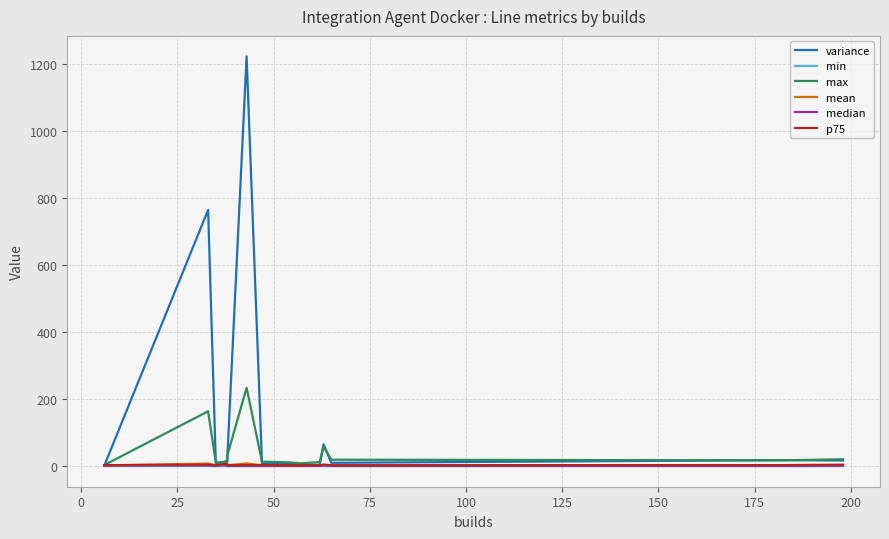

True or false: variance and p75 intersect in this chart.

True